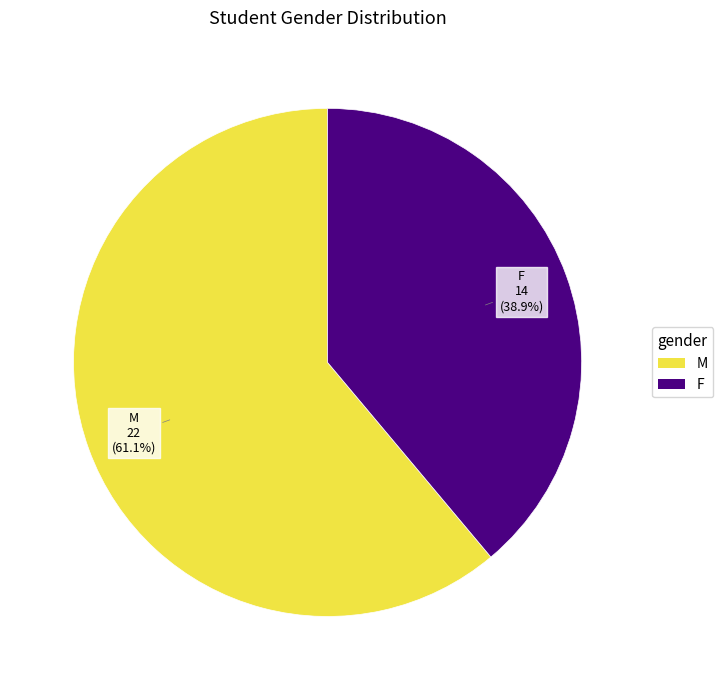

What is the ratio of the value at F to the value at M?

0.6